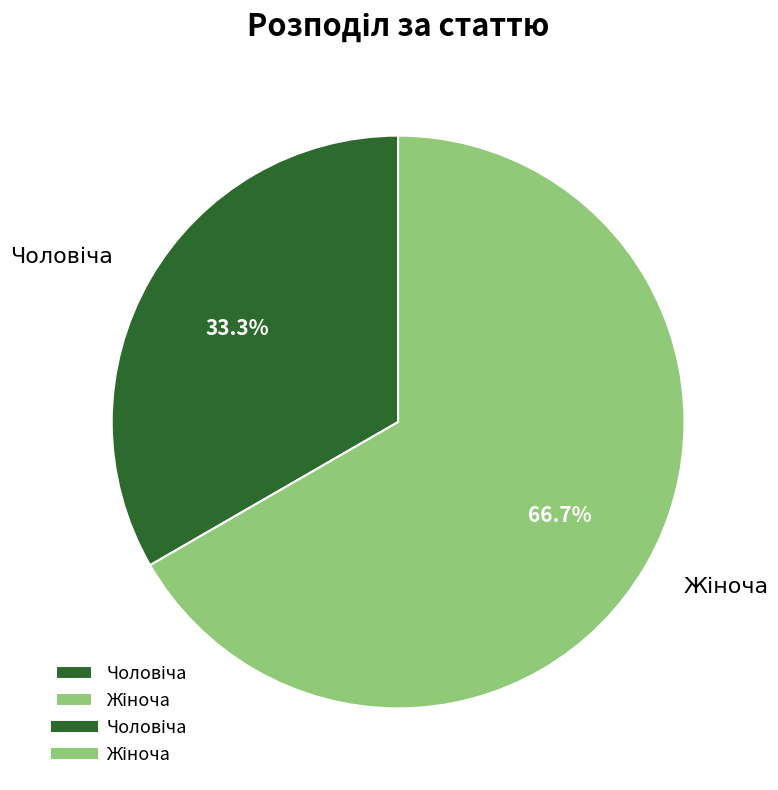

What is the total percentage of Чоловіча and Жіноча?

100.0%